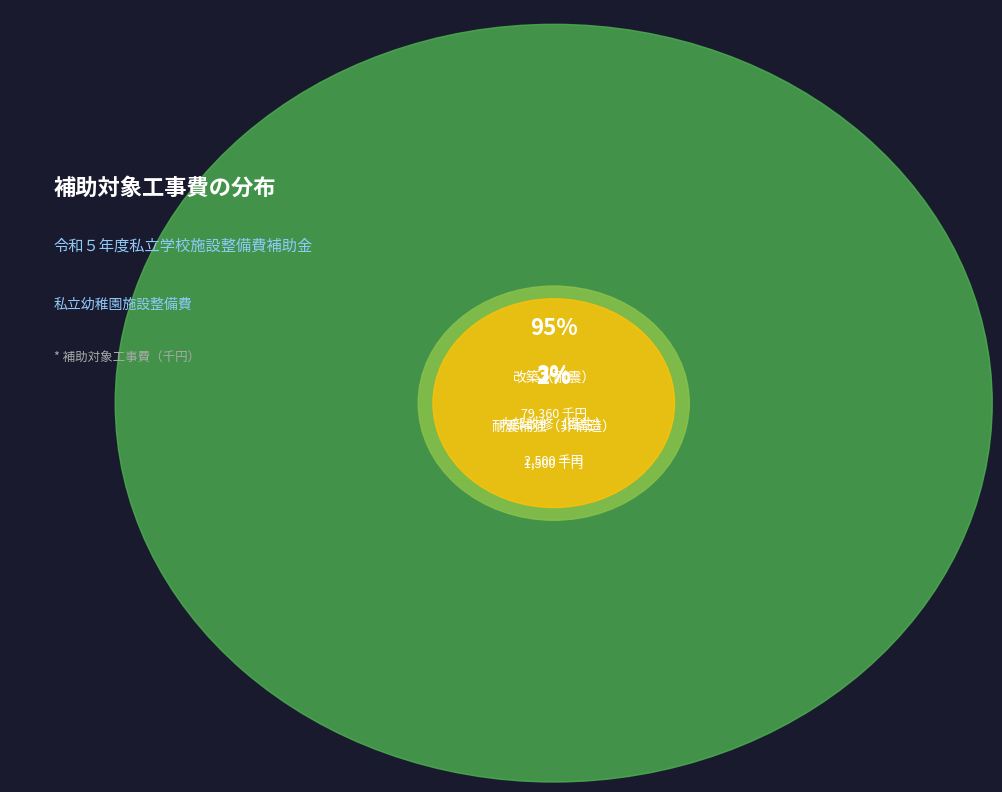

To the nearest percent, what is the combined percentage of 改築（耐震） and 耐震補強（非構造）?

97%